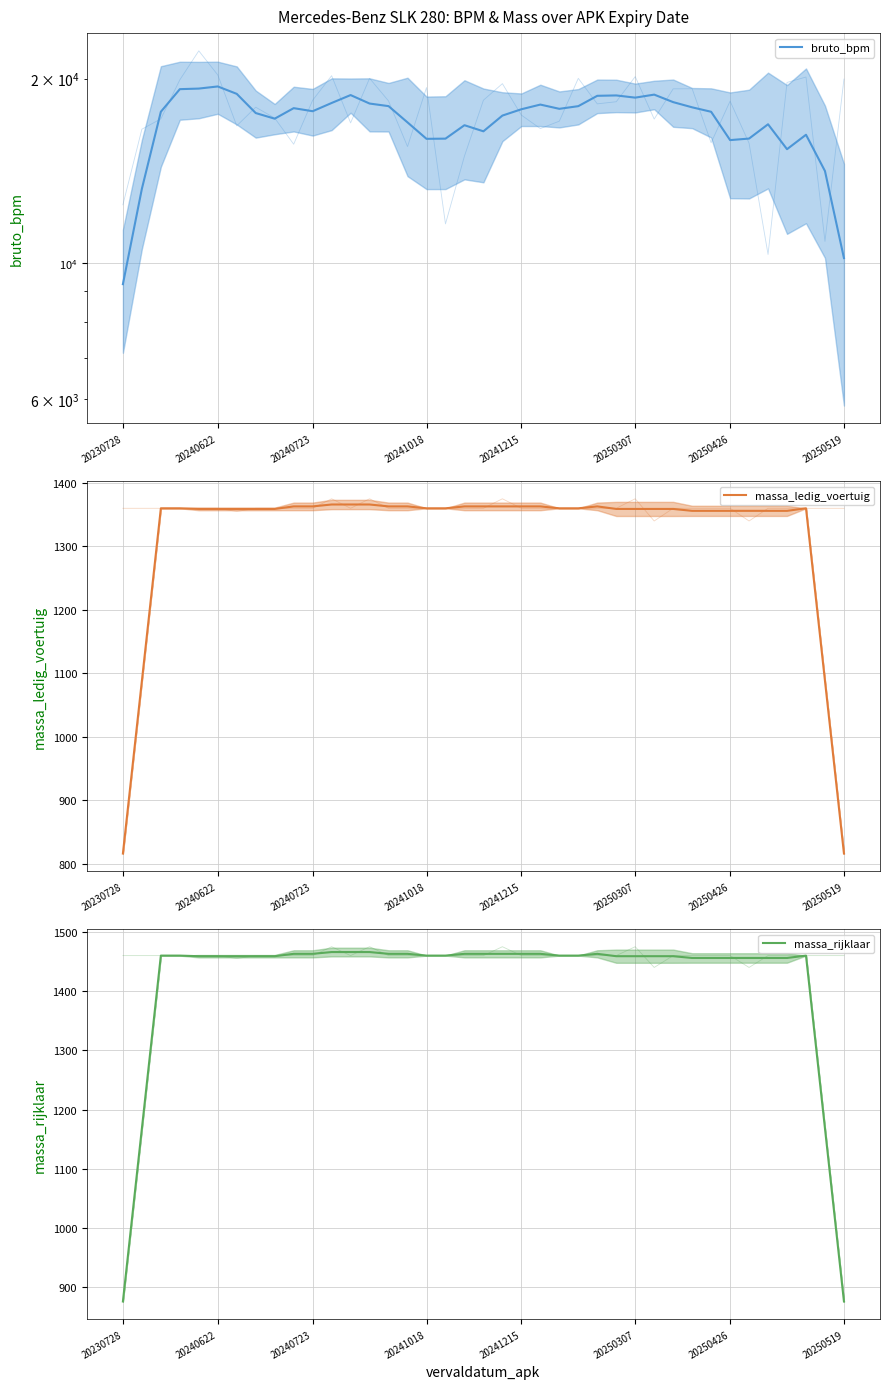

What is the sum of all massa_rijklaar values?

55203.0